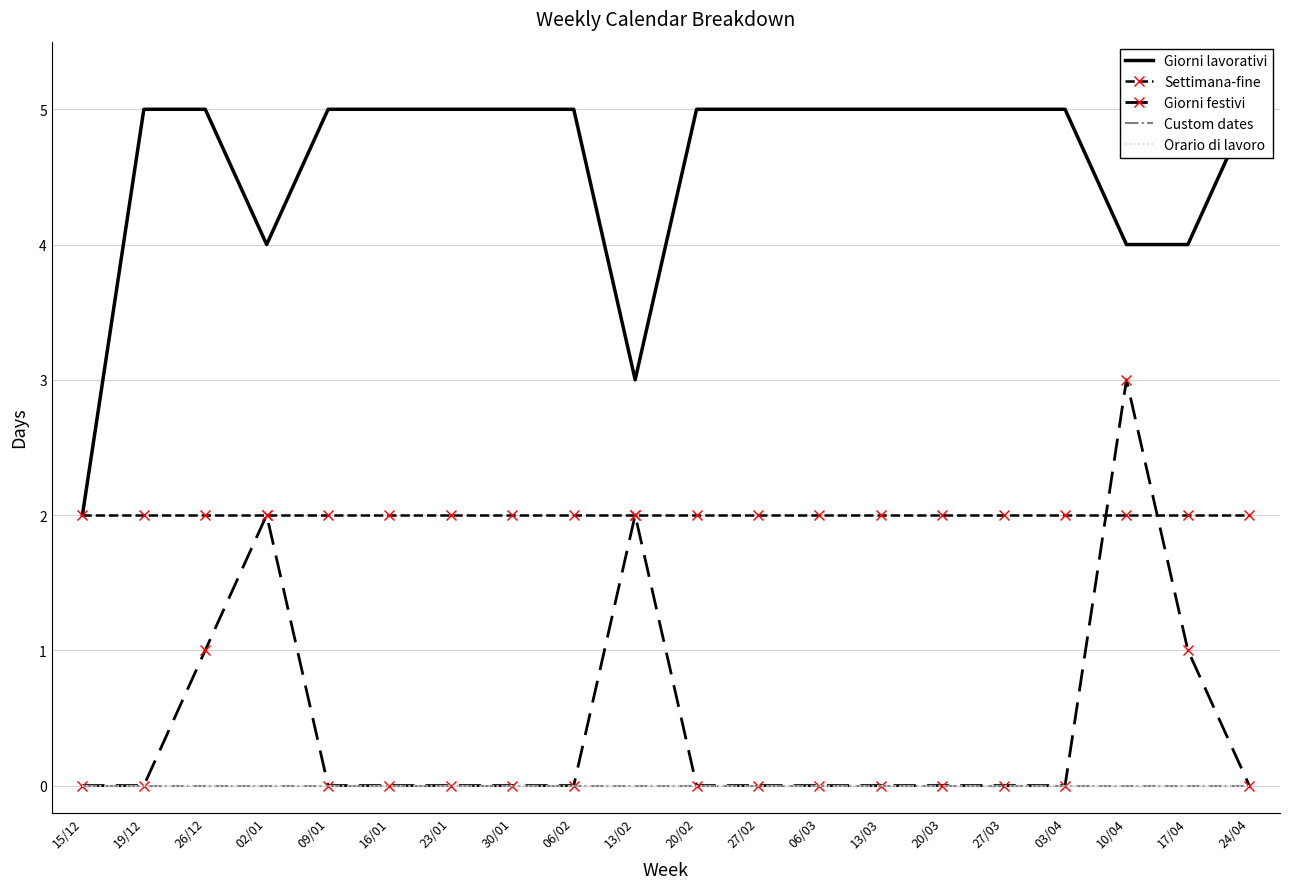

Which has a higher value, 30/01 or 13/02?

30/01